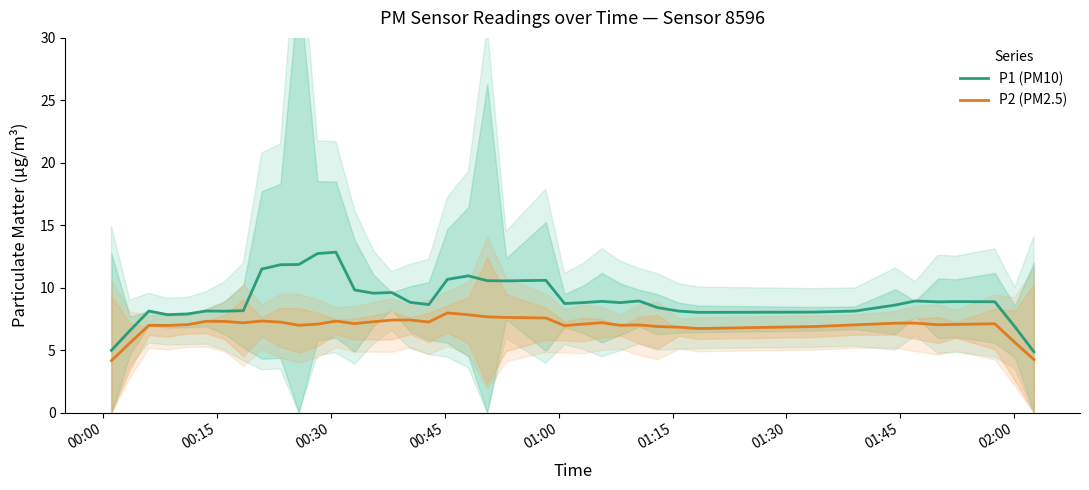

What is the value of the P2 (PM2.5) point at the 29th from the left?

6.9